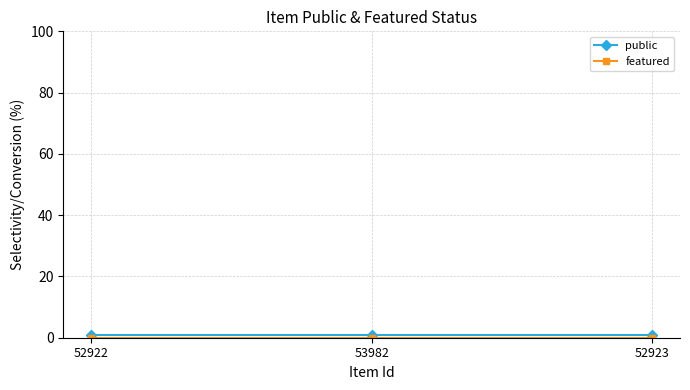

What is the label of the 2nd point from the left?

53982